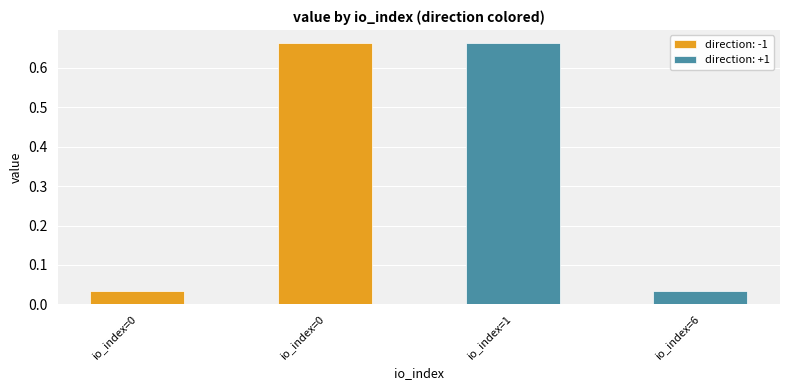

List the labels in order of value, smallest first.

0, 6, 0, 1